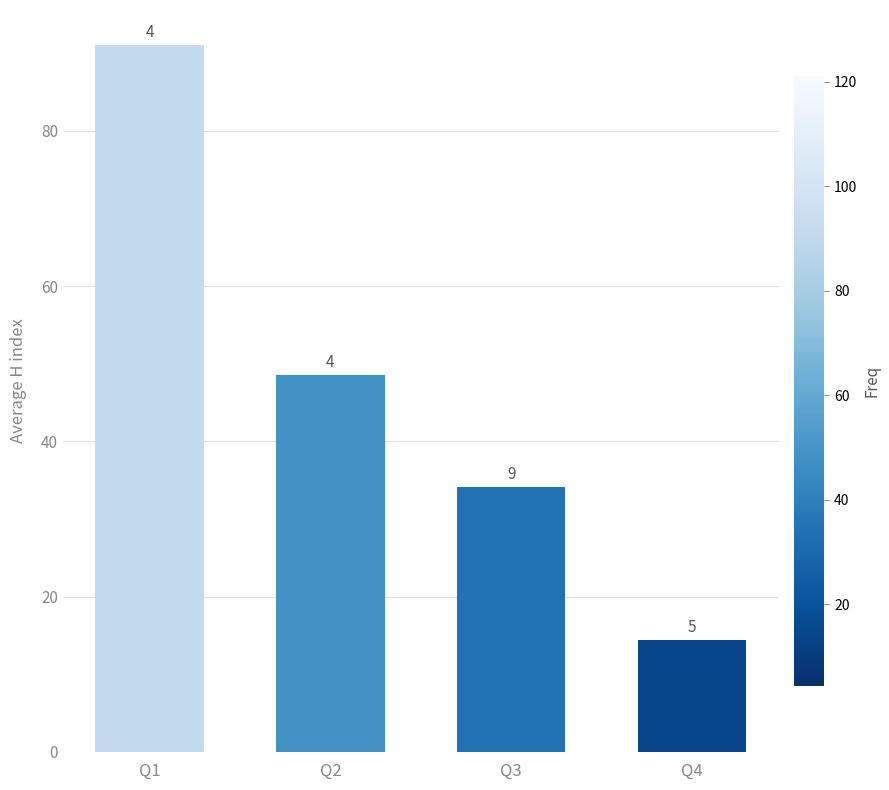

What is the value of the 3rd bar from the left?

34.1